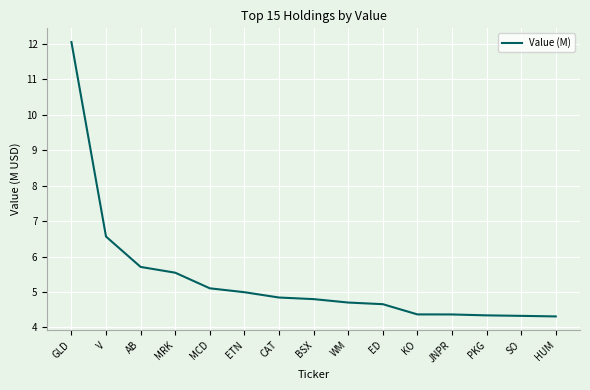

What is the sum of all values?

80.7